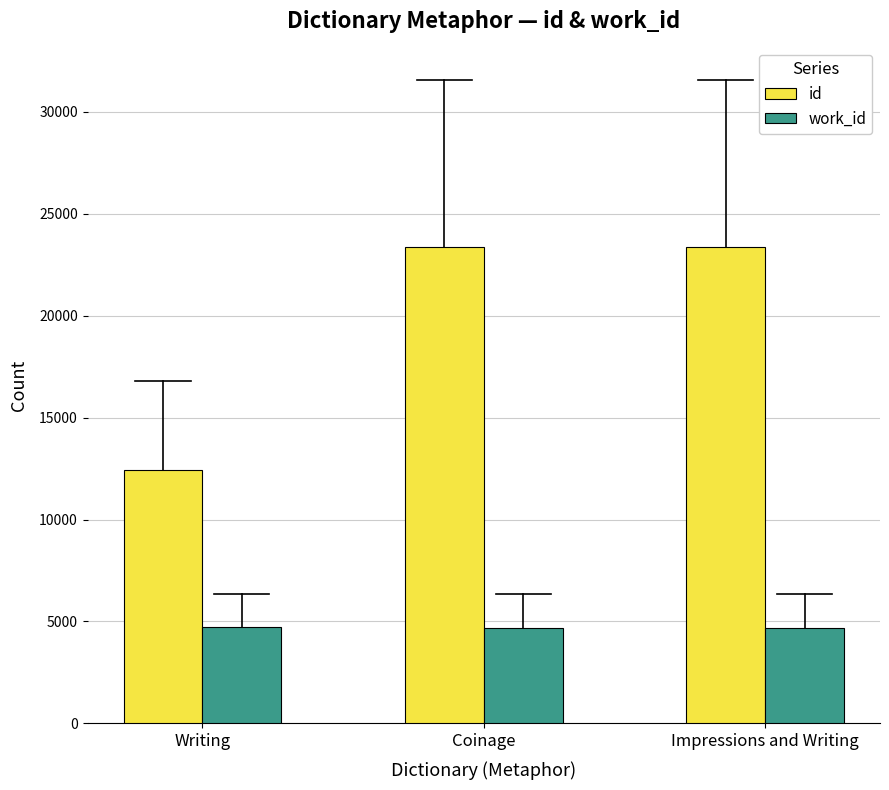

Which series has the widest spread of values?

id